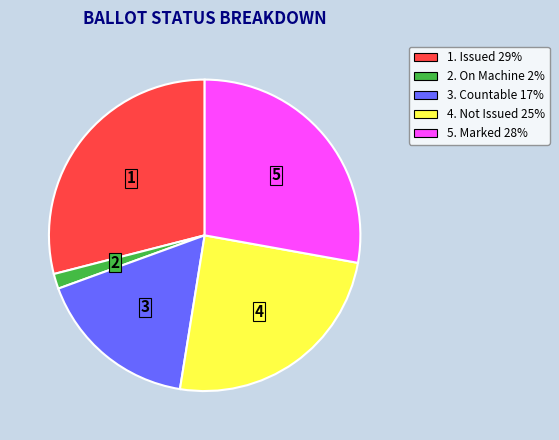

Is it true that 4. Not Issued 25% is 25% of the pie?

True